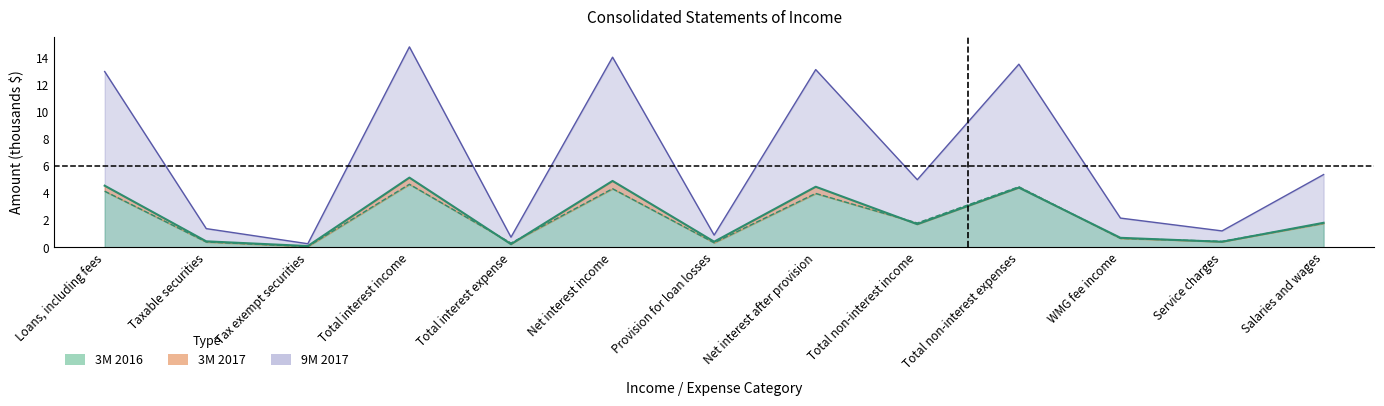

Rank the series by their maximum value, from lowest to highest.

3M 2016, 3M 2017, 9M 2017